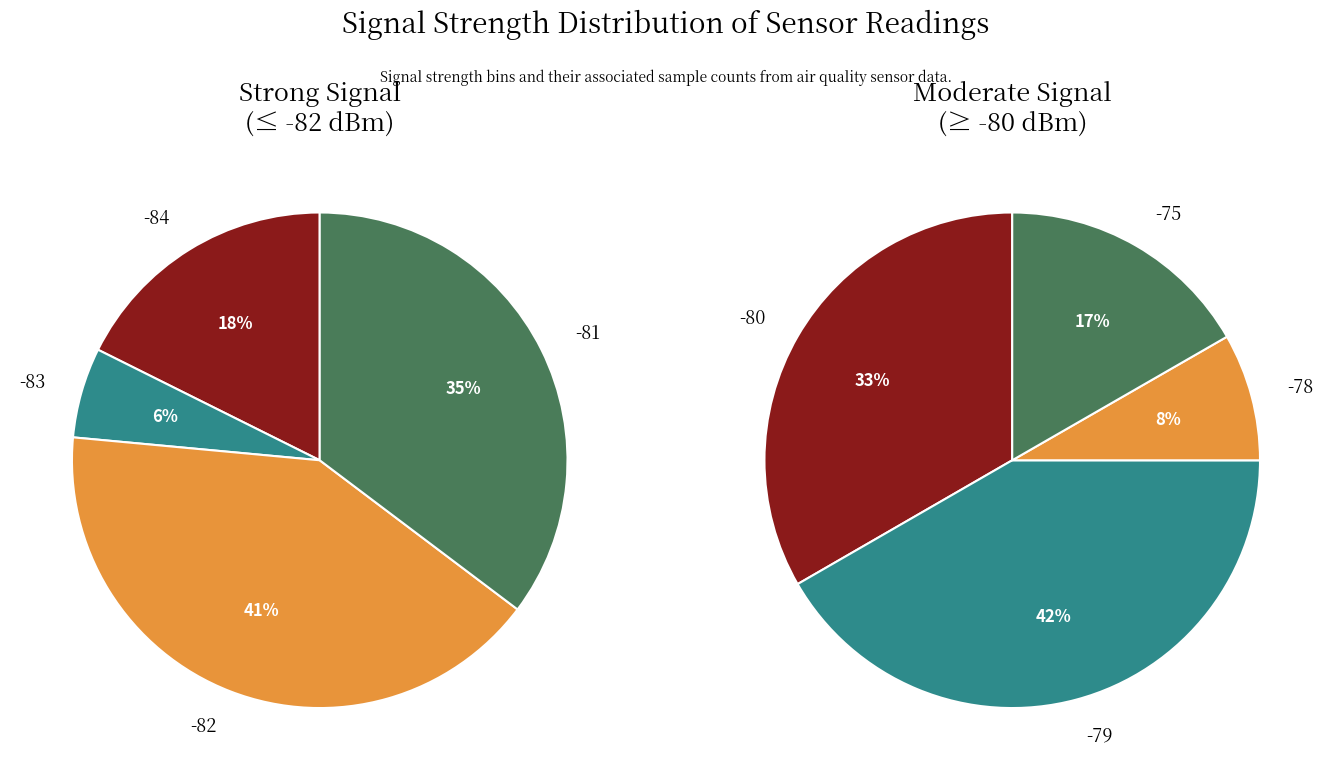

Do 38 and 7 together represent more than half of the pie?

No